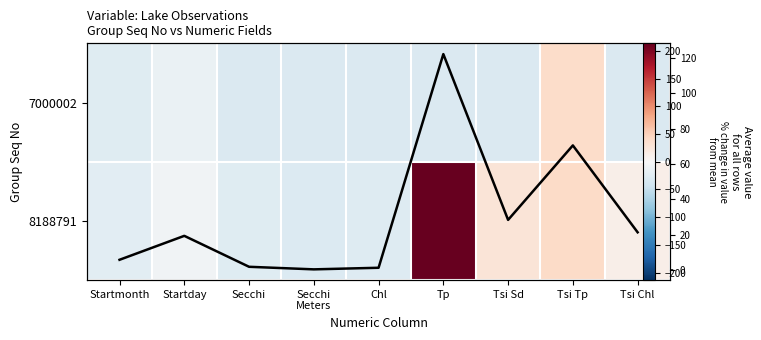

What is the approximate value of Average value across rows at Tsi Sd?

28.5